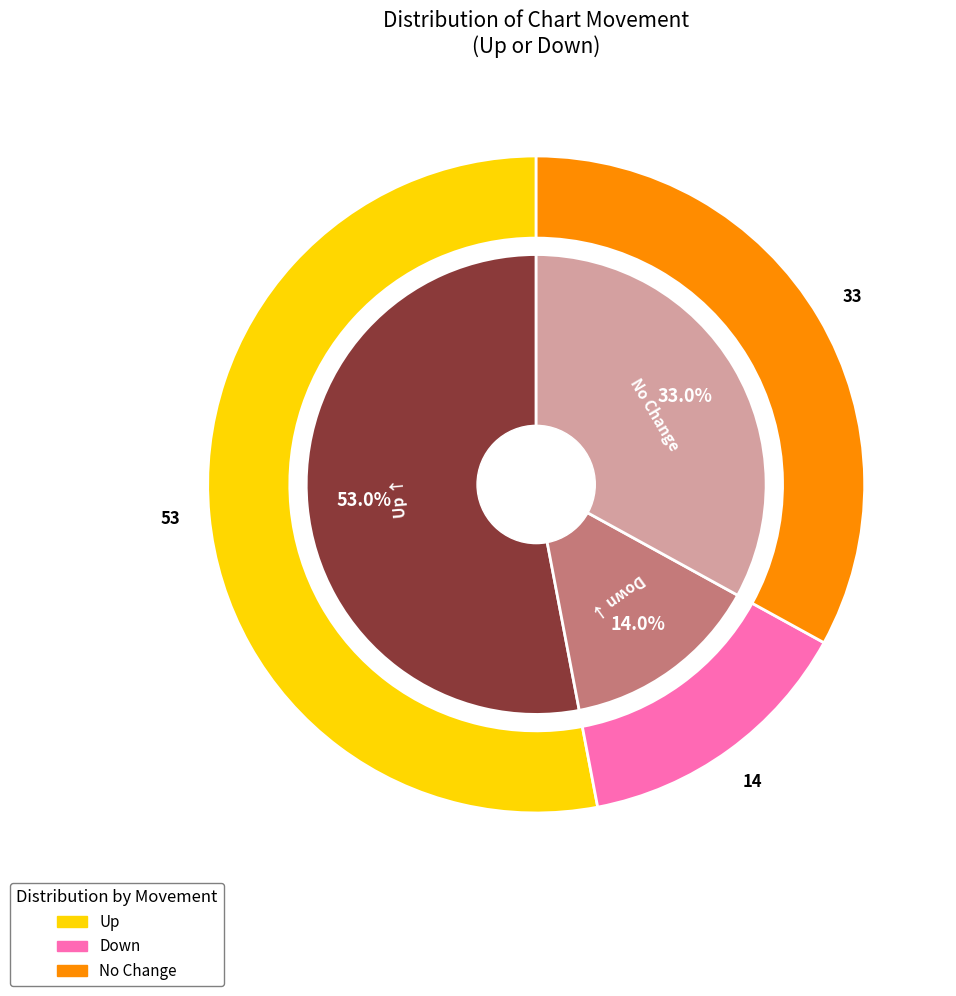

To the nearest percent, what is the difference between the largest and smallest slice percentages?

39%